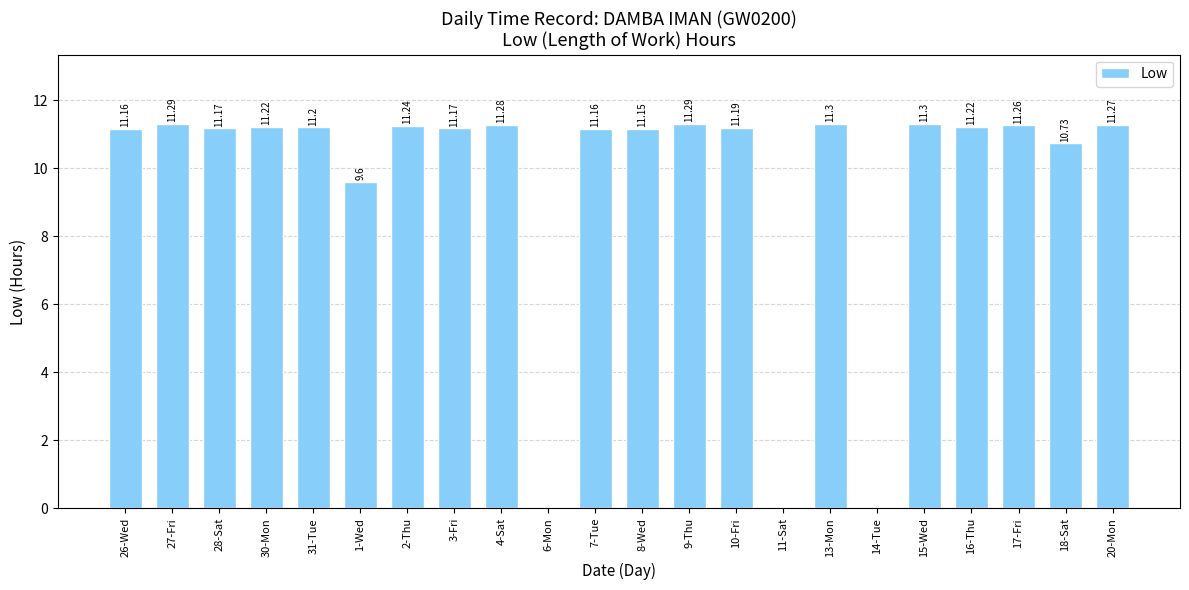

What is the sum of the values at 16-Thu and 7-Tue?

22.4